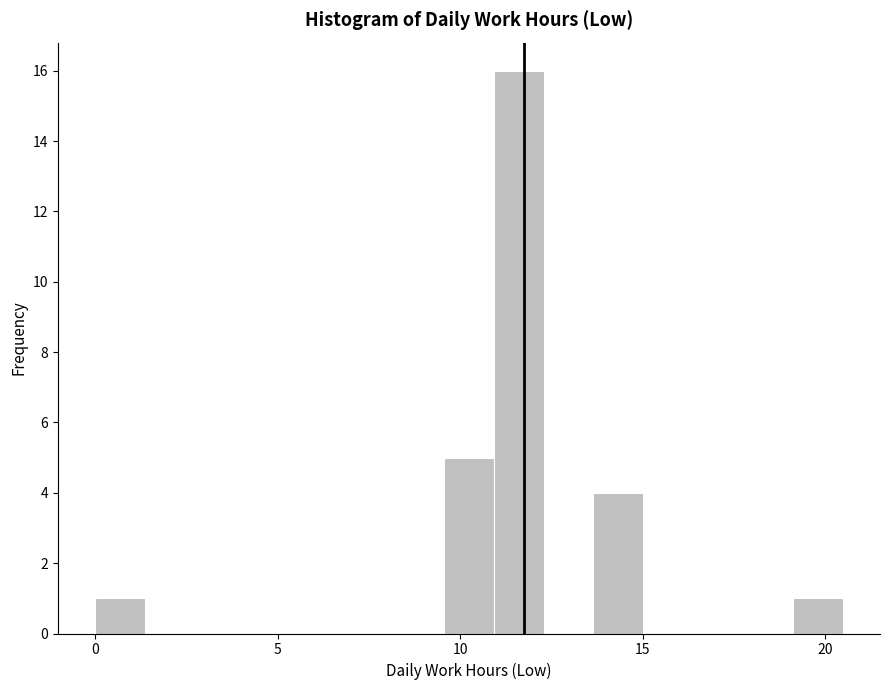

Around what value on the x-axis is the tallest bar? Give the approximate position of its centre, as read against the axis.

11.5